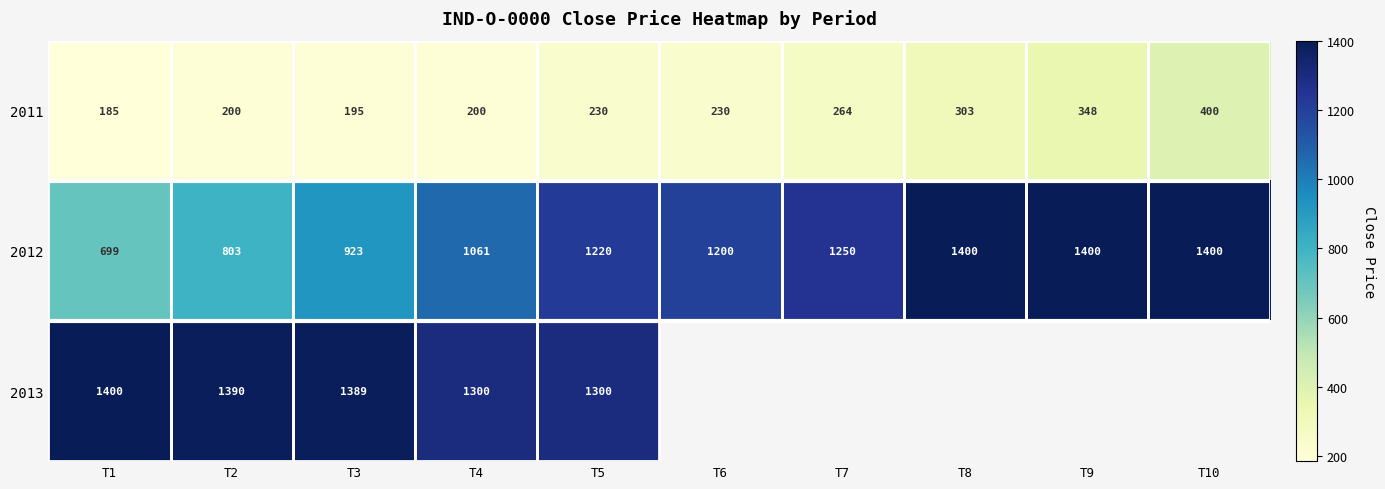

At T5, list the series in order from smallest to largest.

2011, 2012, 2013